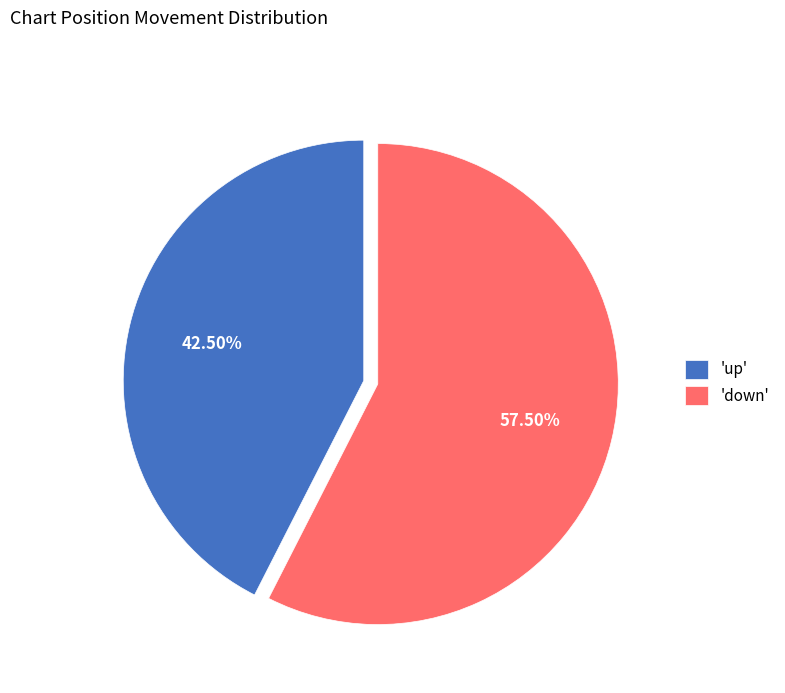

Which has a higher value, 'down' or 'up'?

'down'